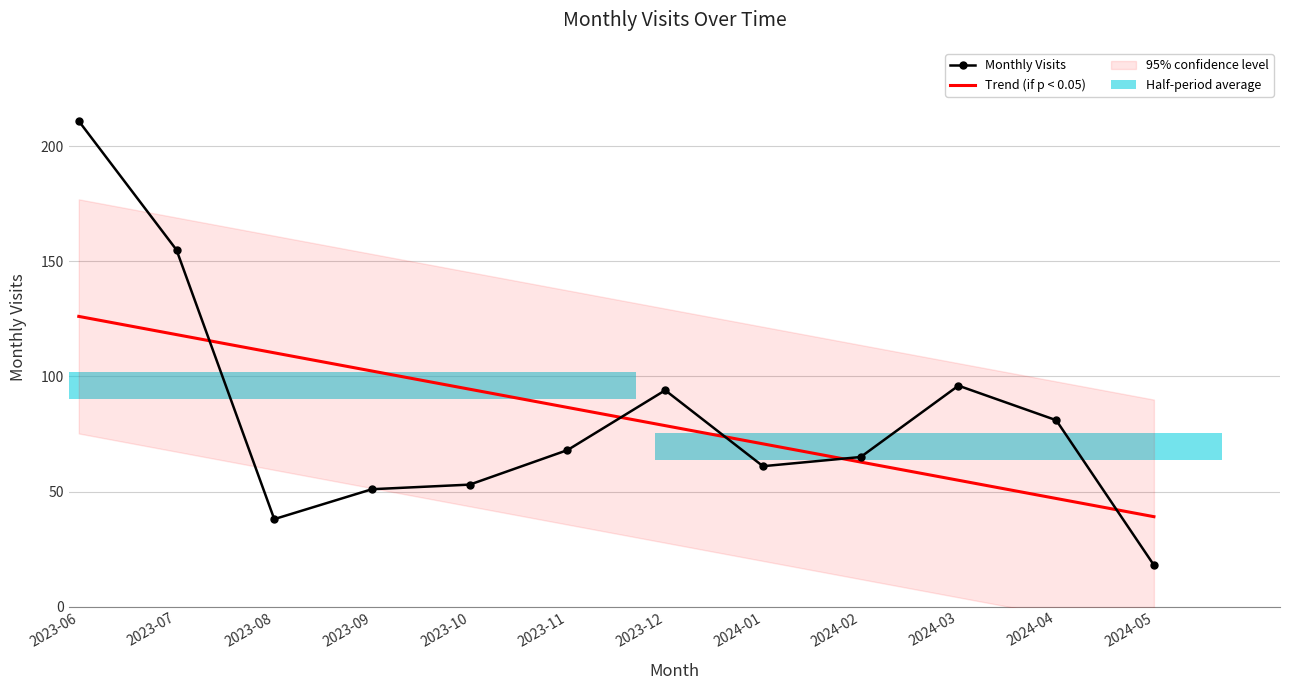

Is the value of Trend (if p < 0.05) at 2023-10 greater than the value of Monthly Visits at 2024-01?

Yes